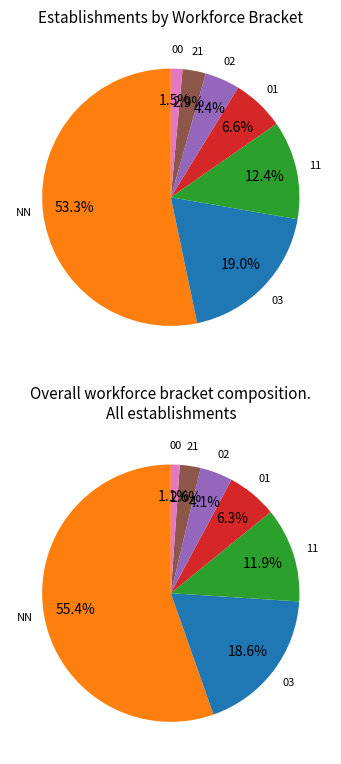

What is the ratio of the value at NN to the value at 11?

4.3